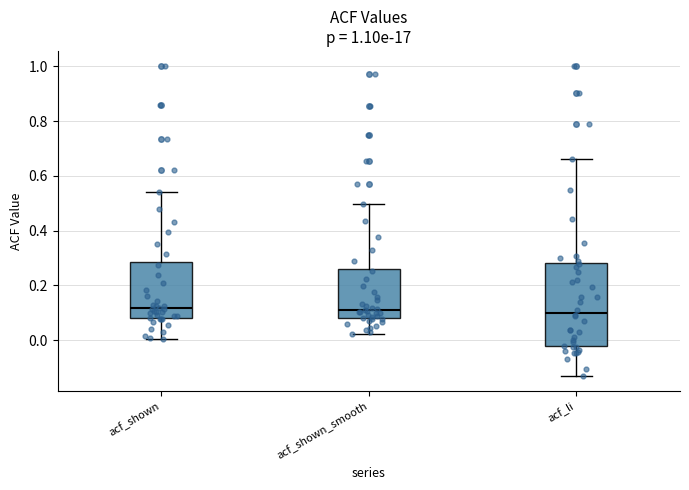

Which box is the tallest, from its lower edge to its upper edge?

acf_li